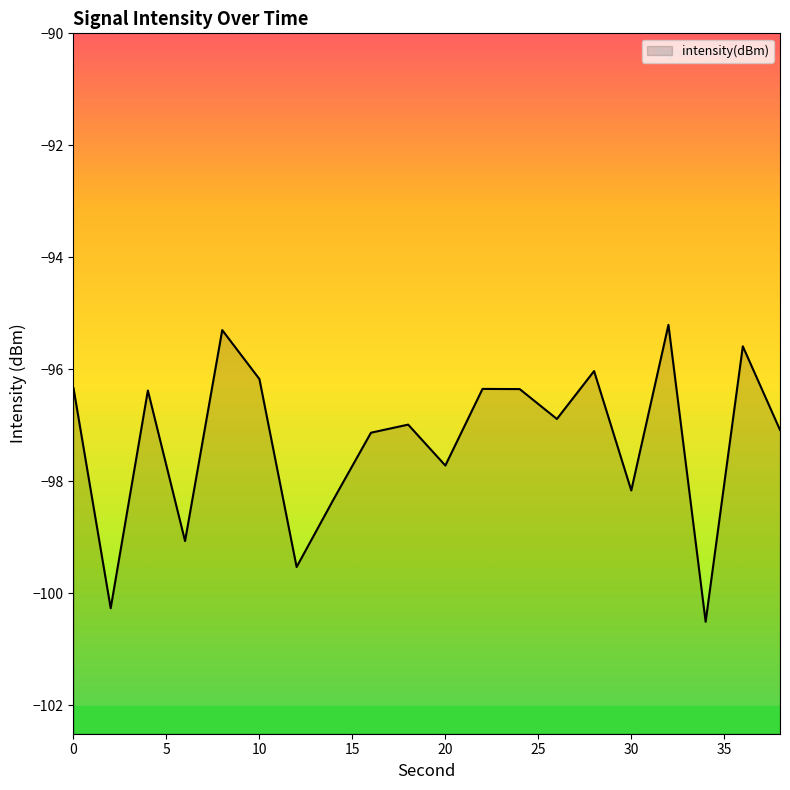

Reading left to right, extract all data points from this chart.

-96.3	-100.3	-96.4	-99.1	-95.3	-96.2	-99.5	-98.3	-97.1	-97.0	-97.7	-96.4	-96.4	-96.9	-96.0	-98.2	-95.2	-100.5	-95.6	-97.1